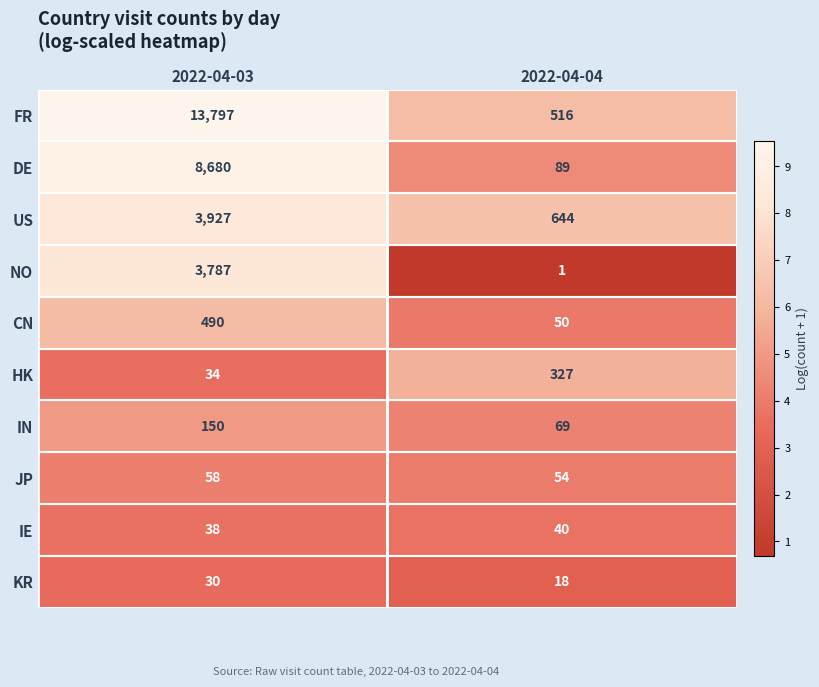

Which series has the largest total across all categories?

FR